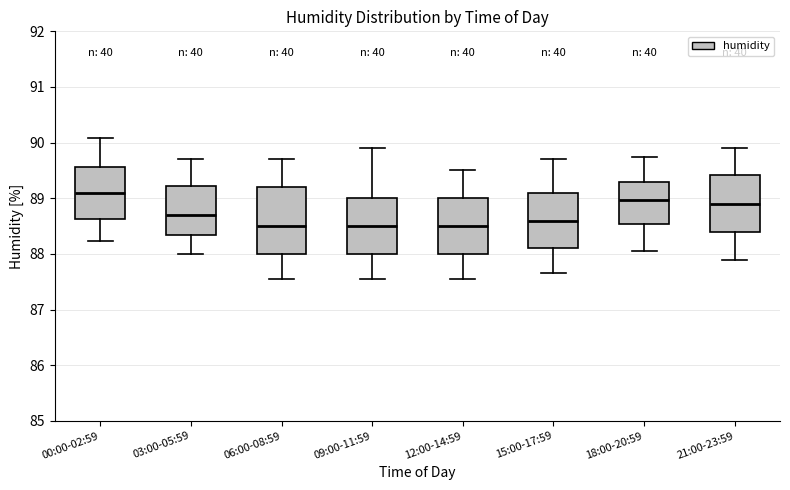

Reading left to right, transcribe this box plot: for each box, give where its median line is, the range the box spans, and where its two whiskers end, as read against the y-axis. The values are not printed on the chart, so give them approximately, as read against the axis.

00:00-02:59: median 89.1, box 88.6 to 89.6, whiskers 88.2 to 90.1
03:00-05:59: median 88.7, box 88.3 to 89.2, whiskers 88.0 to 89.7
06:00-08:59: median 88.5, box 88.0 to 89.2, whiskers 87.6 to 89.7
09:00-11:59: median 88.5, box 88.0 to 89.0, whiskers 87.6 to 89.9
12:00-14:59: median 88.5, box 88.0 to 89.0, whiskers 87.6 to 89.5
15:00-17:59: median 88.6, box 88.1 to 89.1, whiskers 87.7 to 89.7
18:00-20:59: median 89.0, box 88.5 to 89.3, whiskers 88.1 to 89.8
21:00-23:59: median 88.9, box 88.4 to 89.4, whiskers 87.9 to 89.9